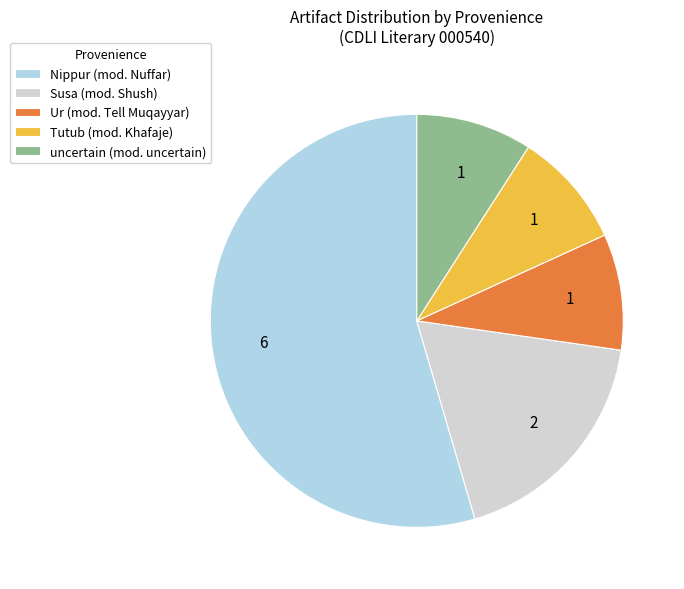

How many slices are in this pie chart?

5